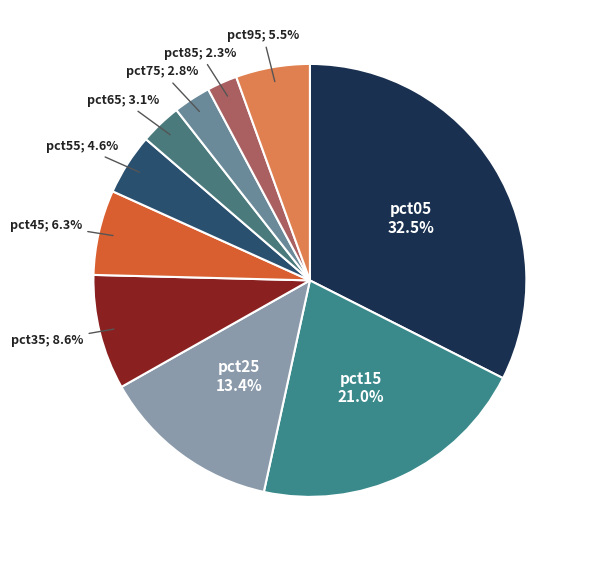

How many slices are in this pie chart?

10